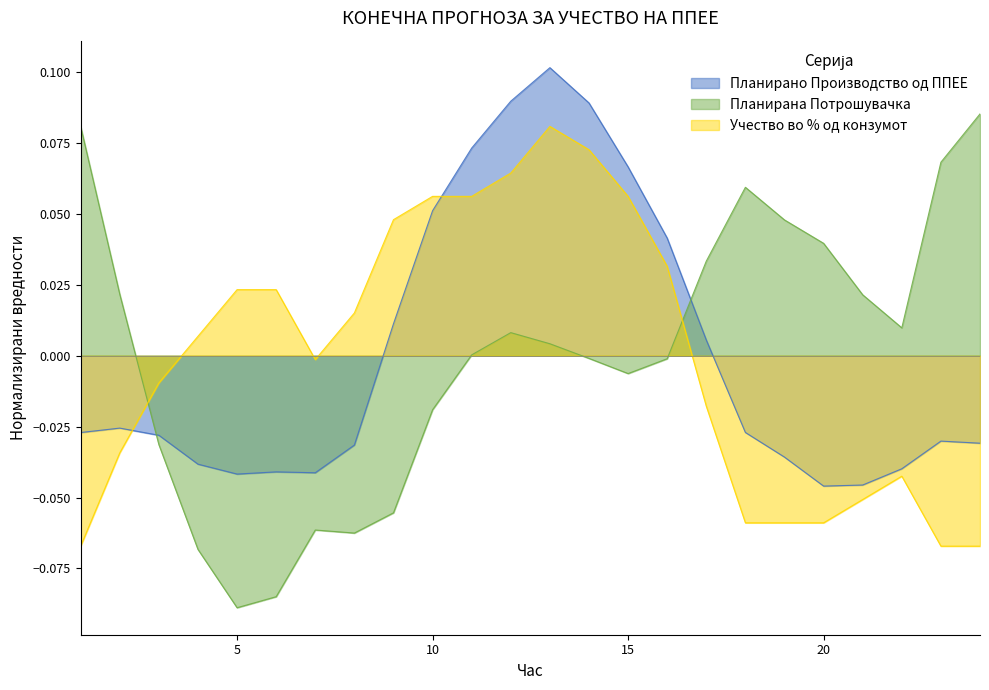

At which category does Учество во % од конзумот reach its first local peak?

13